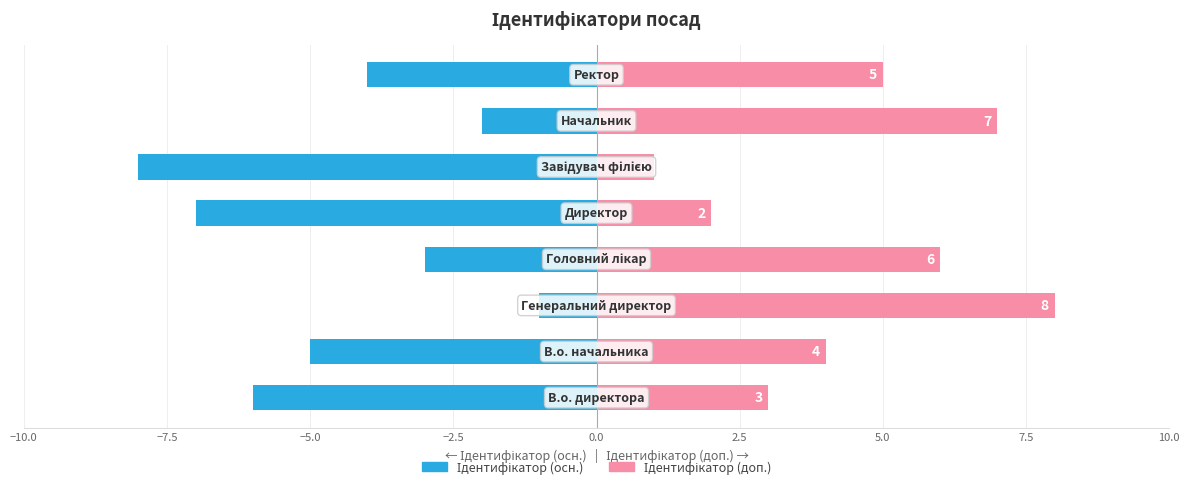

Count the Ідентифікатор (осн.) values in the range -6 to -2.

5